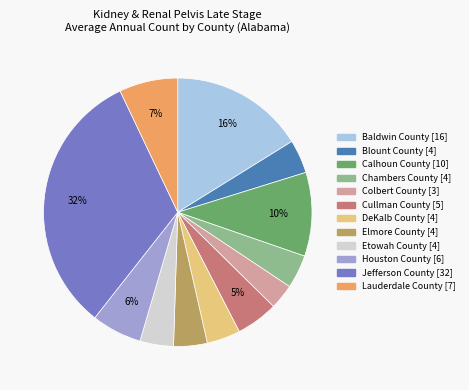

To the nearest percent, what portion does Blount County represent?

4%